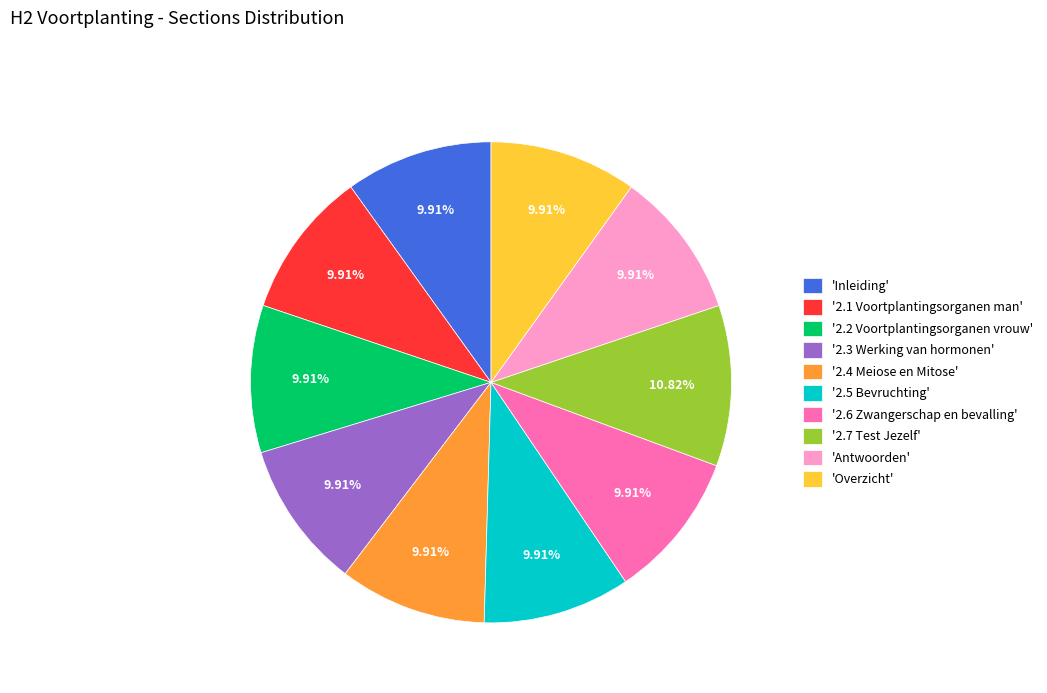

What is the ratio of the value at 'Inleiding' to the value at '2.3 Werking van hormonen'?

1.0